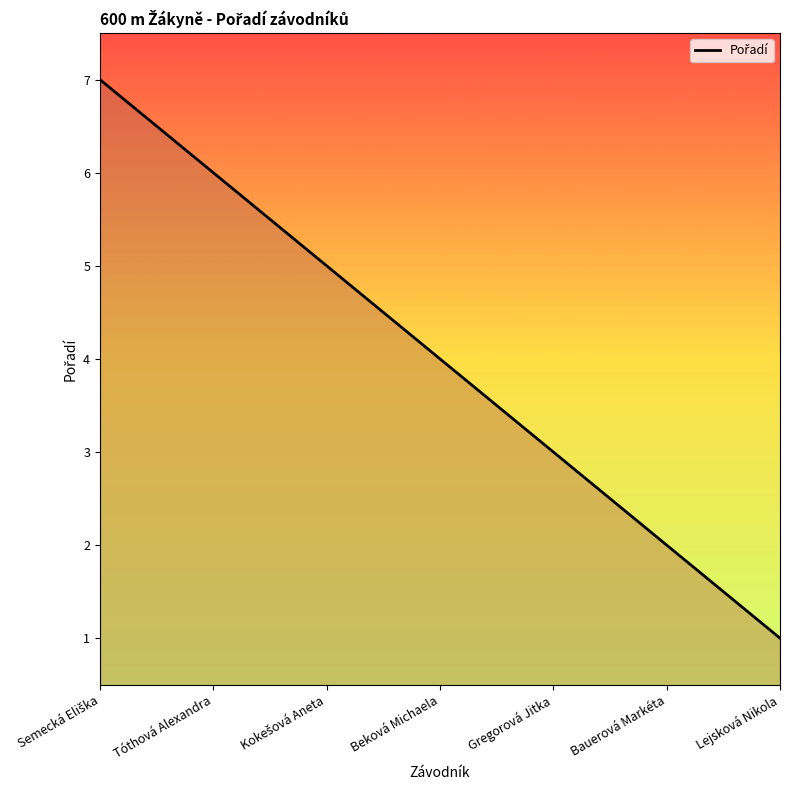

What is the sum of all values?

28